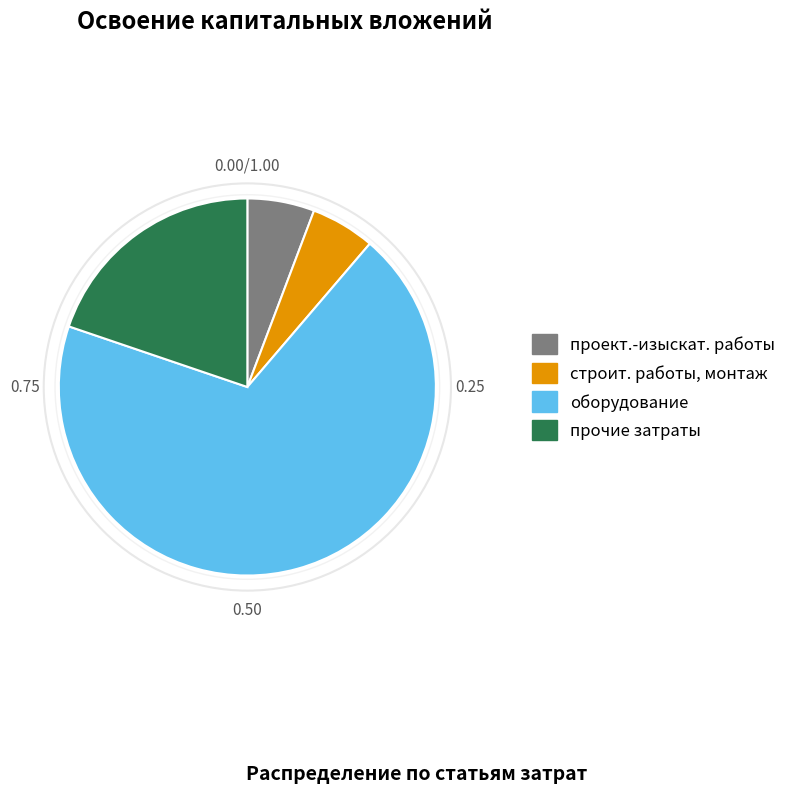

Is there a majority slice in this chart?

Yes